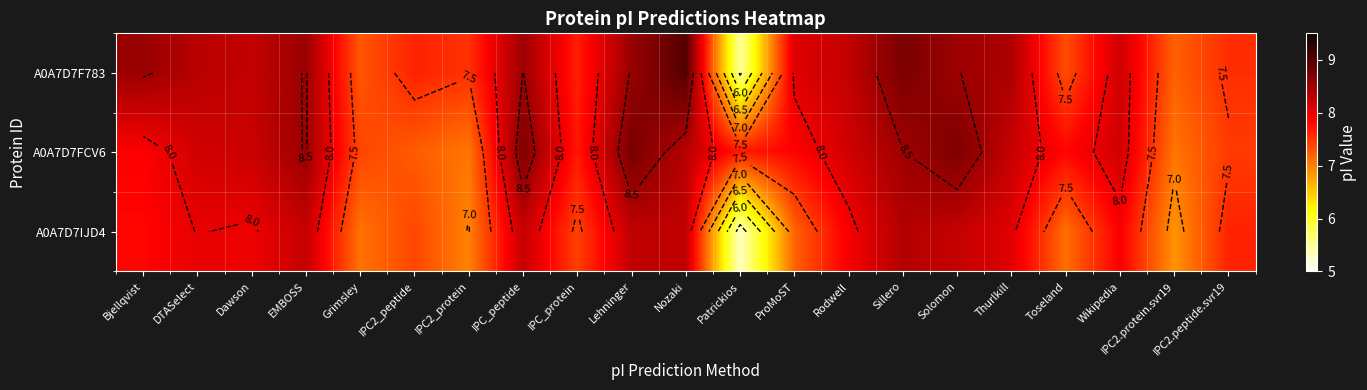

At which label is A0A7D7F783 closest to 7?

IPC2.protein.svr19